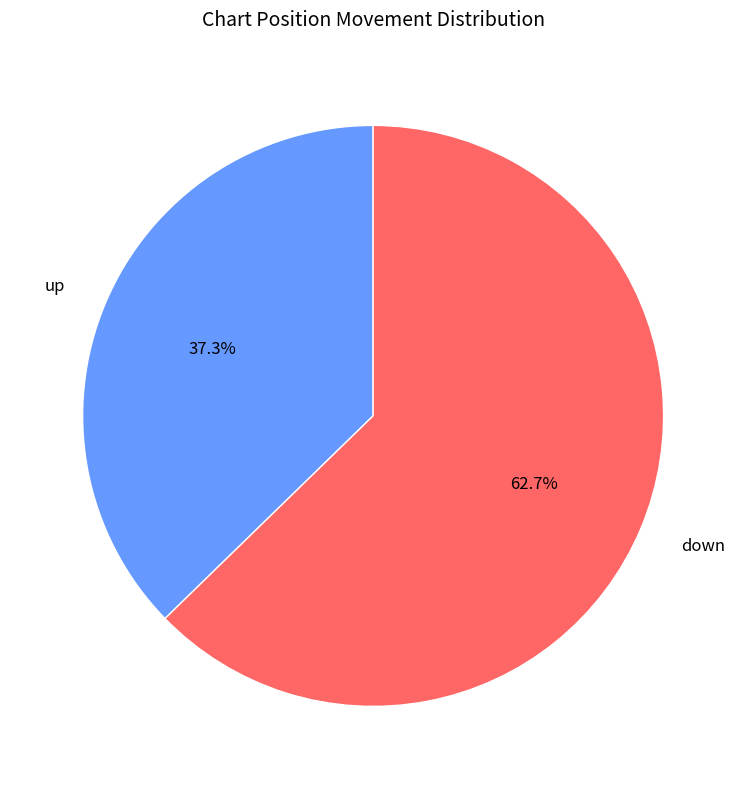

Does up account for over 50% of the chart?

No